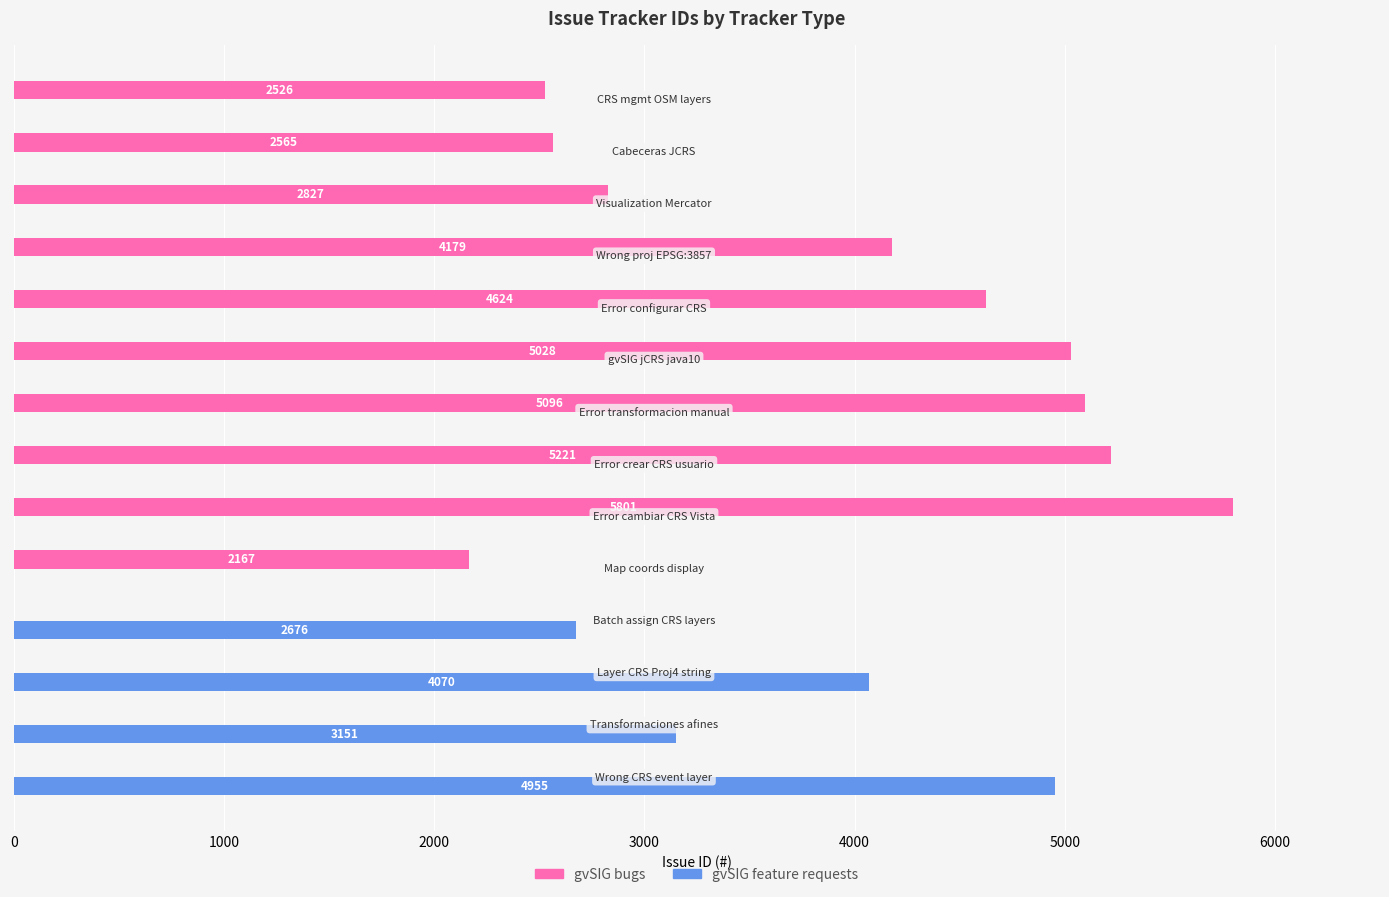

What is the sum of all gvSIG feature requests values?

14852